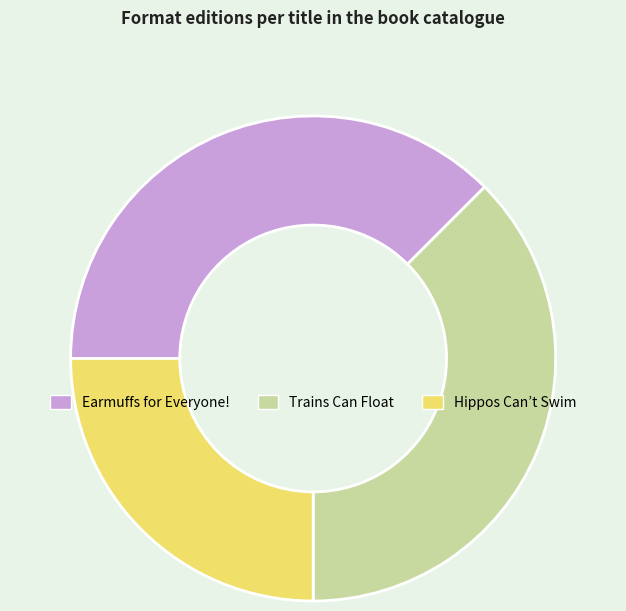

Is the sum of Trains Can Float and Earmuffs for Everyone! greater than half?

Yes